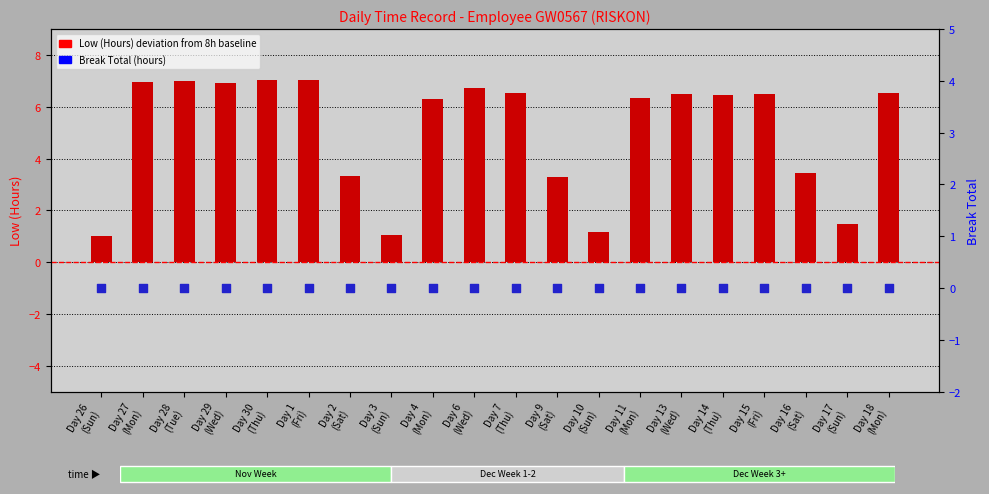

Which series reaches the minimum Y coordinate?

Break Total